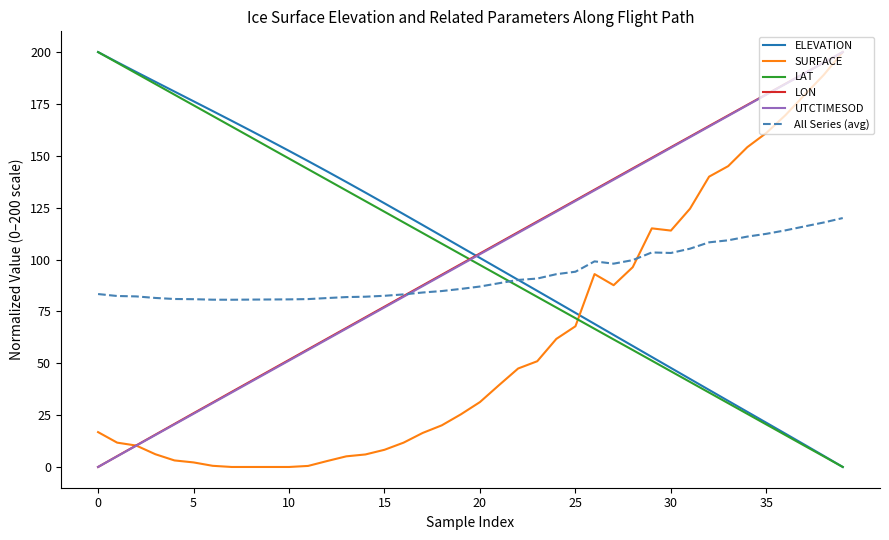

How many times do LON and LAT cross each other?

1